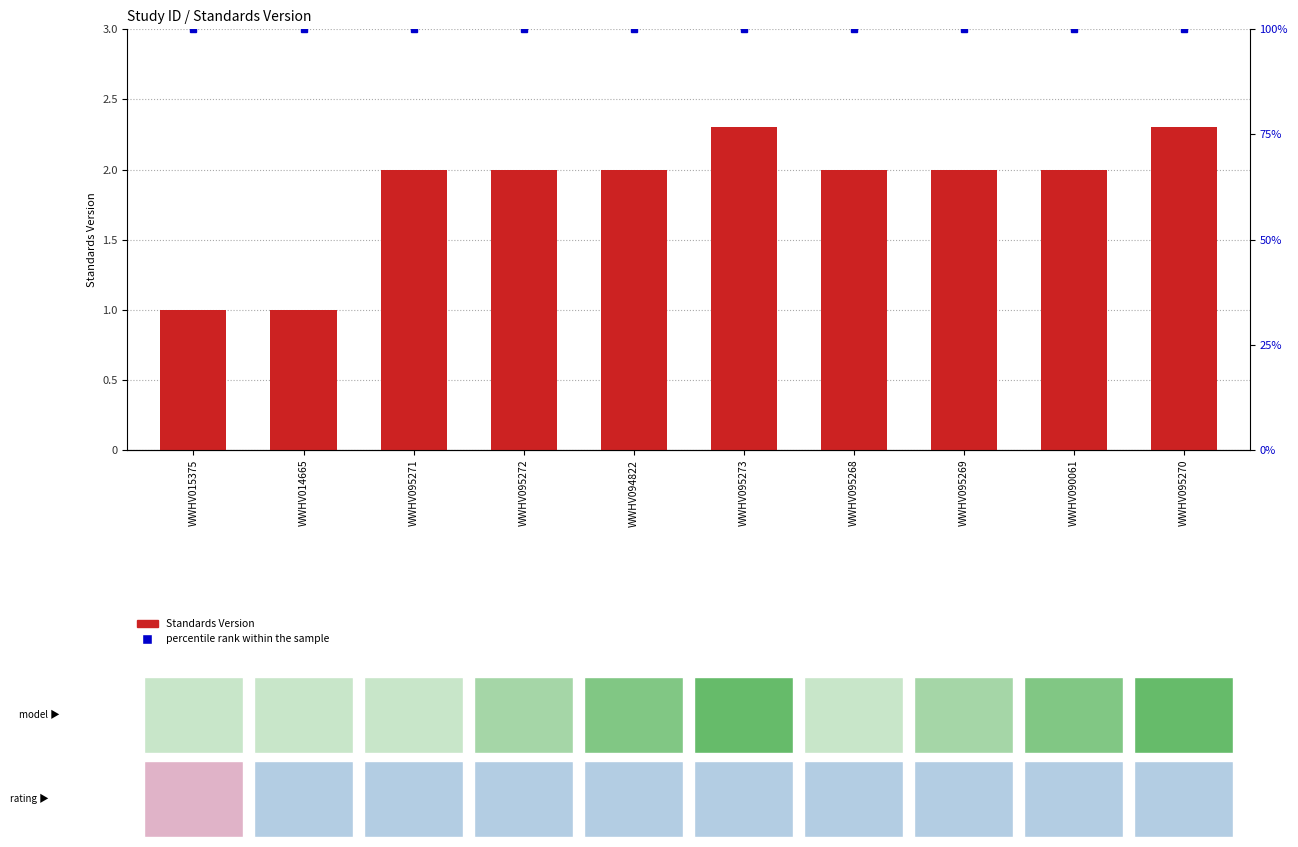

What is the minimum value shown in the chart?

1.0